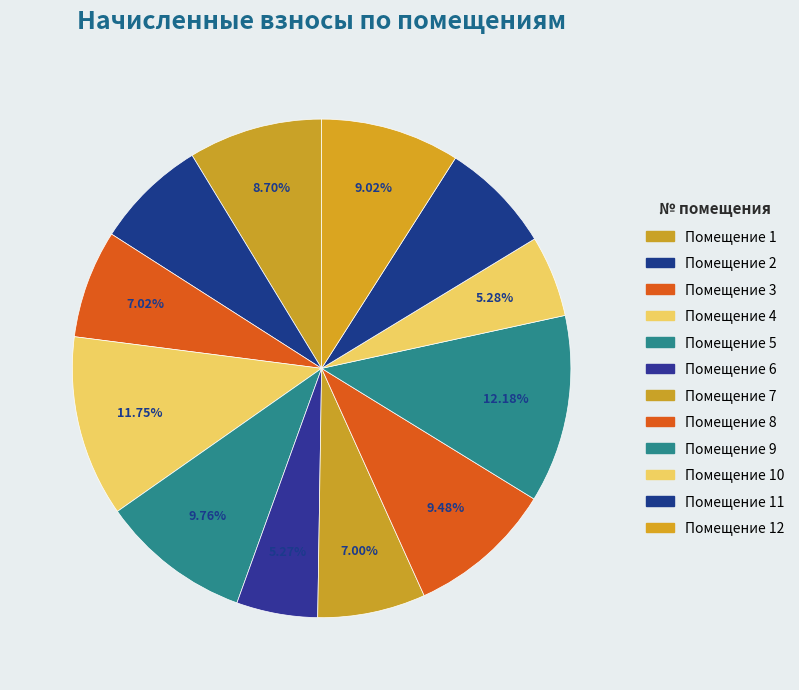

Count the number of slices in the pie.

12